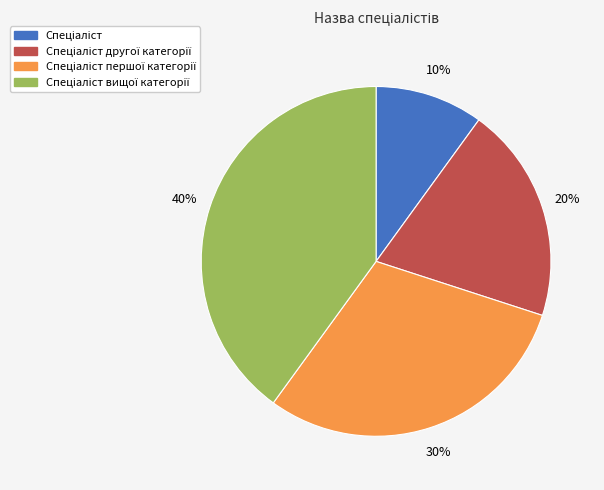

To the nearest percent, what is the difference between the largest and smallest slice percentages?

30%